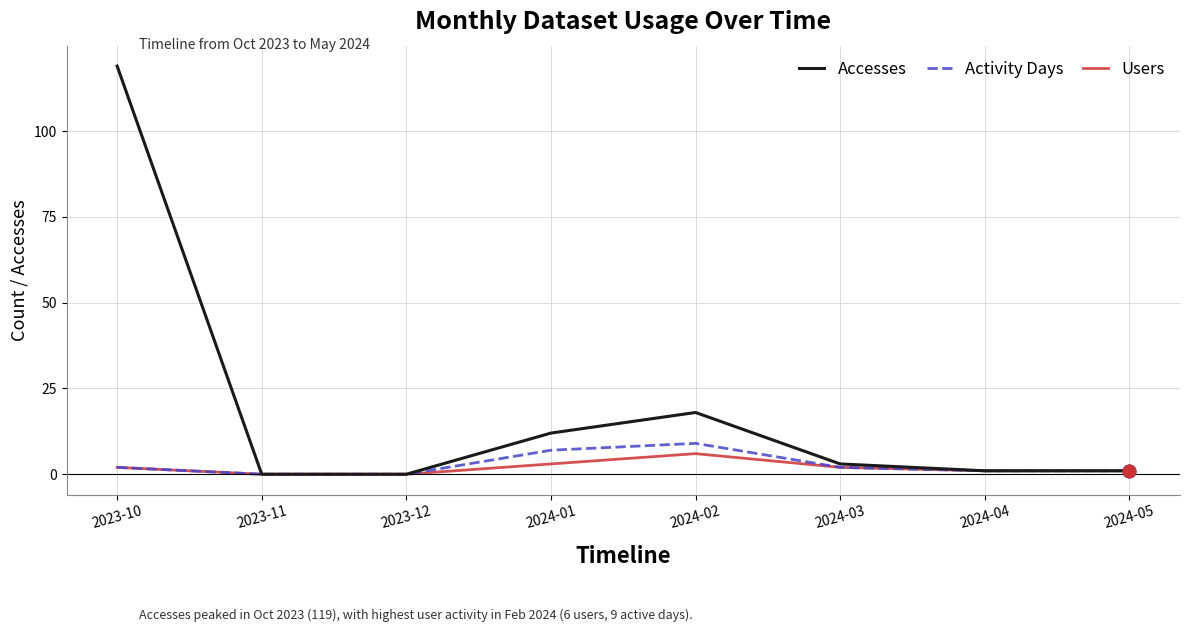

Which series has the widest spread of values?

Accesses